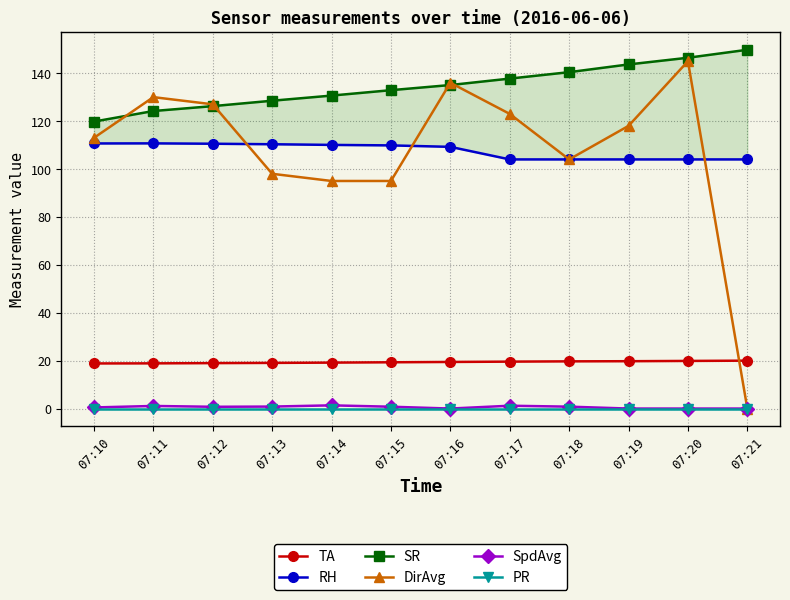

How many lines are shown in the chart?

6